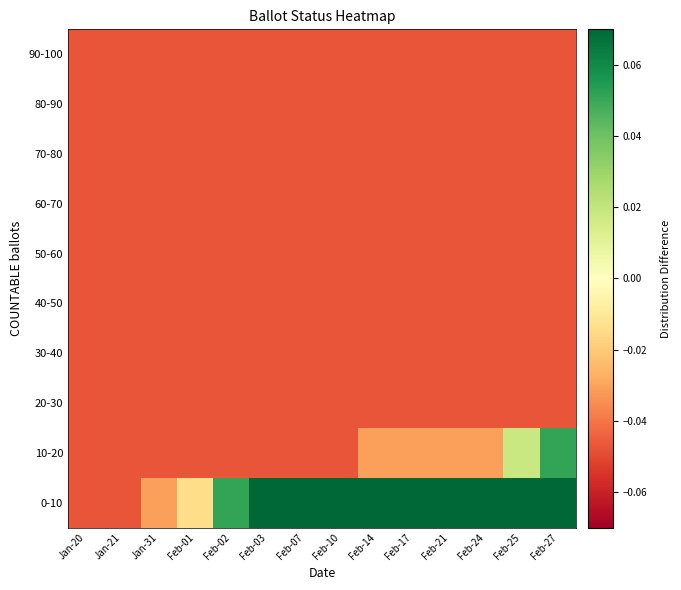

Reading right to left, what are all the values shown in this chart?

0-10: Feb-27=1.0	Feb-25=0.9	Feb-24=0.9	Feb-21=0.8	Feb-17=0.7	Feb-14=0.6	Feb-10=0.5	Feb-07=0.4	Feb-03=0.2	Feb-02=0.1	Feb-01=-0.0	Jan-31=-0.0	Jan-21=-0.0	Jan-20=-0.0
10-20: Feb-27=0.1	Feb-25=0.0	Feb-24=-0.0	Feb-21=-0.0	Feb-17=-0.0	Feb-14=-0.0	Feb-10=-0.0	Feb-07=-0.0	Feb-03=-0.0	Feb-02=-0.0	Feb-01=-0.0	Jan-31=-0.0	Jan-21=-0.0	Jan-20=-0.0
20-30: Feb-27=-0.0	Feb-25=-0.0	Feb-24=-0.0	Feb-21=-0.0	Feb-17=-0.0	Feb-14=-0.0	Feb-10=-0.0	Feb-07=-0.0	Feb-03=-0.0	Feb-02=-0.0	Feb-01=-0.0	Jan-31=-0.0	Jan-21=-0.0	Jan-20=-0.0
30-40: Feb-27=-0.0	Feb-25=-0.0	Feb-24=-0.0	Feb-21=-0.0	Feb-17=-0.0	Feb-14=-0.0	Feb-10=-0.0	Feb-07=-0.0	Feb-03=-0.0	Feb-02=-0.0	Feb-01=-0.0	Jan-31=-0.0	Jan-21=-0.0	Jan-20=-0.0
40-50: Feb-27=-0.0	Feb-25=-0.0	Feb-24=-0.0	Feb-21=-0.0	Feb-17=-0.0	Feb-14=-0.0	Feb-10=-0.0	Feb-07=-0.0	Feb-03=-0.0	Feb-02=-0.0	Feb-01=-0.0	Jan-31=-0.0	Jan-21=-0.0	Jan-20=-0.0
50-60: Feb-27=-0.0	Feb-25=-0.0	Feb-24=-0.0	Feb-21=-0.0	Feb-17=-0.0	Feb-14=-0.0	Feb-10=-0.0	Feb-07=-0.0	Feb-03=-0.0	Feb-02=-0.0	Feb-01=-0.0	Jan-31=-0.0	Jan-21=-0.0	Jan-20=-0.0
60-70: Feb-27=-0.0	Feb-25=-0.0	Feb-24=-0.0	Feb-21=-0.0	Feb-17=-0.0	Feb-14=-0.0	Feb-10=-0.0	Feb-07=-0.0	Feb-03=-0.0	Feb-02=-0.0	Feb-01=-0.0	Jan-31=-0.0	Jan-21=-0.0	Jan-20=-0.0
70-80: Feb-27=-0.0	Feb-25=-0.0	Feb-24=-0.0	Feb-21=-0.0	Feb-17=-0.0	Feb-14=-0.0	Feb-10=-0.0	Feb-07=-0.0	Feb-03=-0.0	Feb-02=-0.0	Feb-01=-0.0	Jan-31=-0.0	Jan-21=-0.0	Jan-20=-0.0
80-90: Feb-27=-0.0	Feb-25=-0.0	Feb-24=-0.0	Feb-21=-0.0	Feb-17=-0.0	Feb-14=-0.0	Feb-10=-0.0	Feb-07=-0.0	Feb-03=-0.0	Feb-02=-0.0	Feb-01=-0.0	Jan-31=-0.0	Jan-21=-0.0	Jan-20=-0.0
90-100: Feb-27=-0.0	Feb-25=-0.0	Feb-24=-0.0	Feb-21=-0.0	Feb-17=-0.0	Feb-14=-0.0	Feb-10=-0.0	Feb-07=-0.0	Feb-03=-0.0	Feb-02=-0.0	Feb-01=-0.0	Jan-31=-0.0	Jan-21=-0.0	Jan-20=-0.0